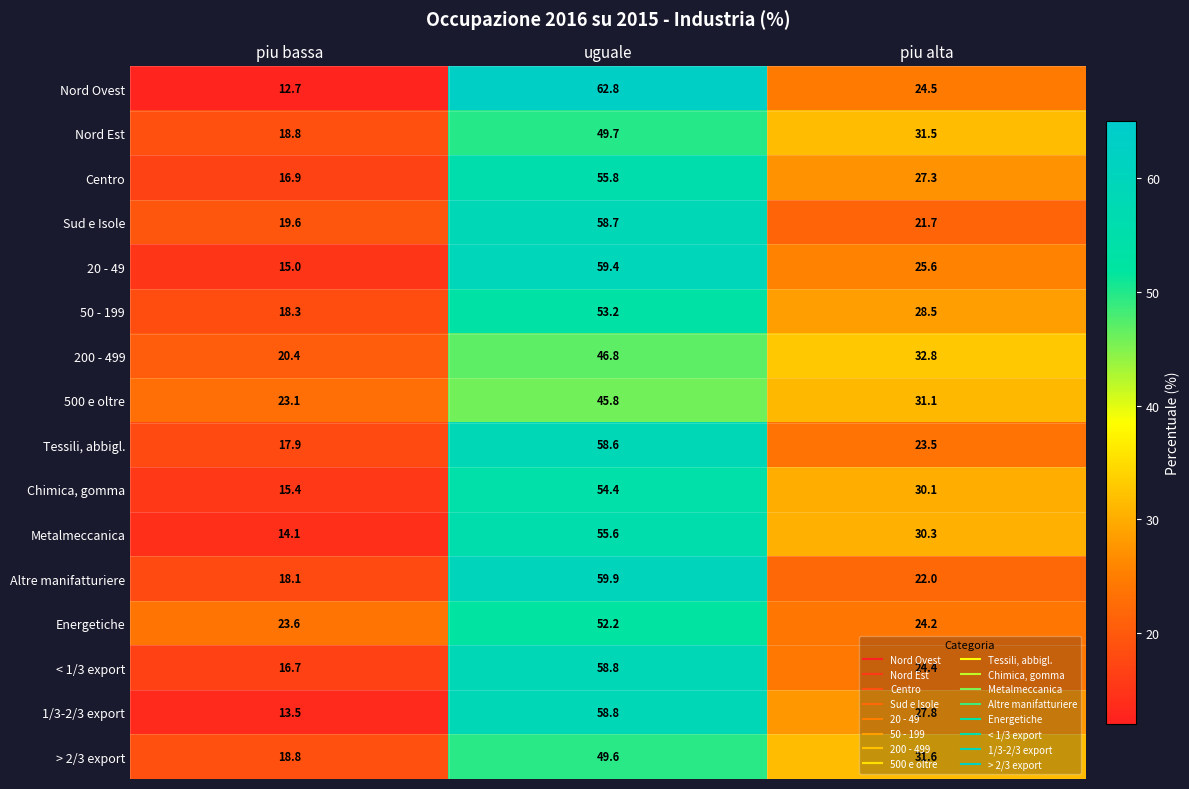

What is the smallest value displayed?

12.7